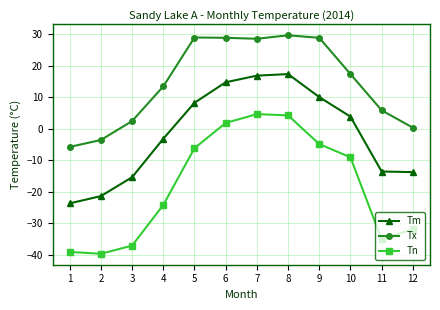

True or false: Tx has more than 1 points higher than both neighbors.

True